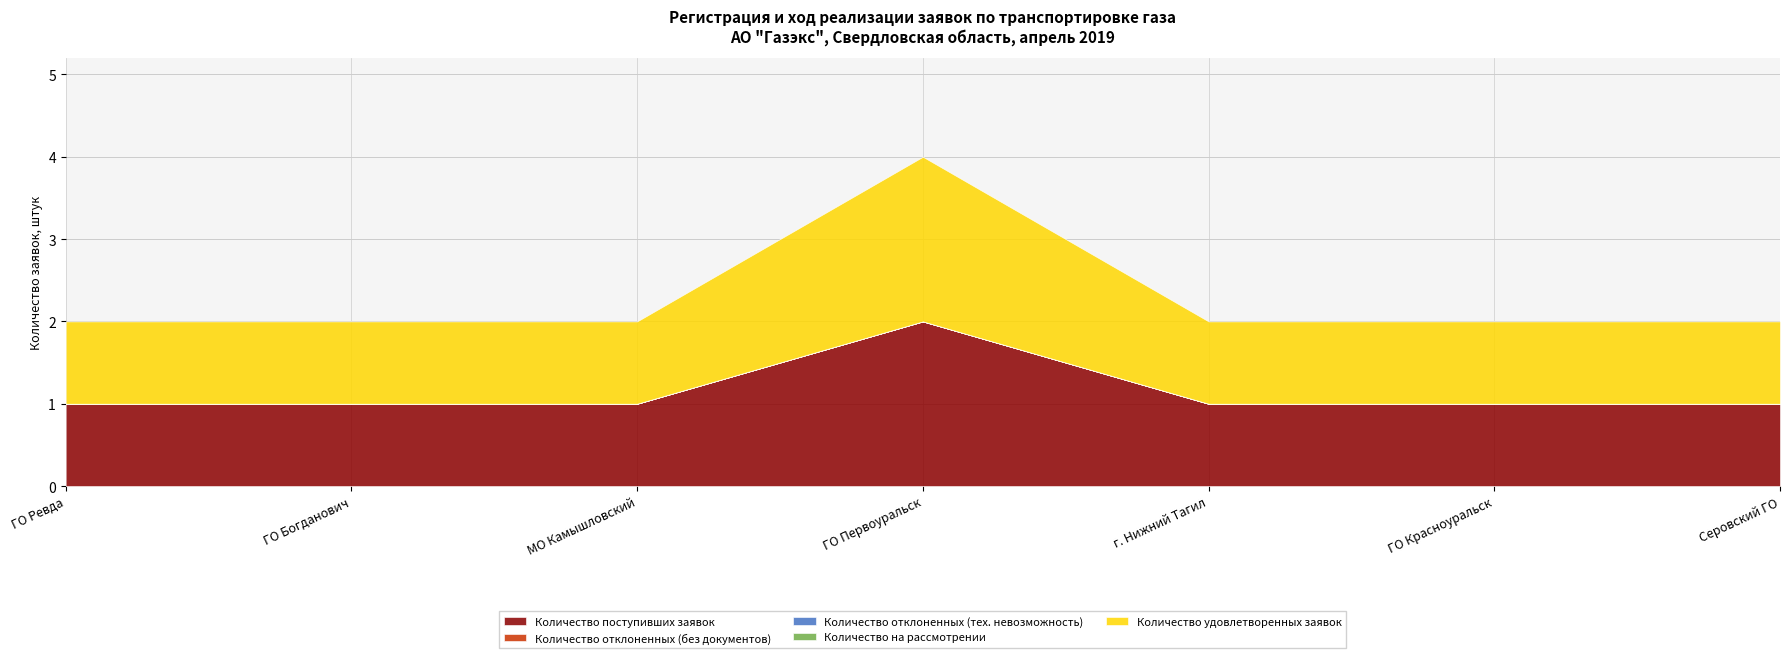

Which label corresponds to the smallest value in the chart?

ГО Ревда